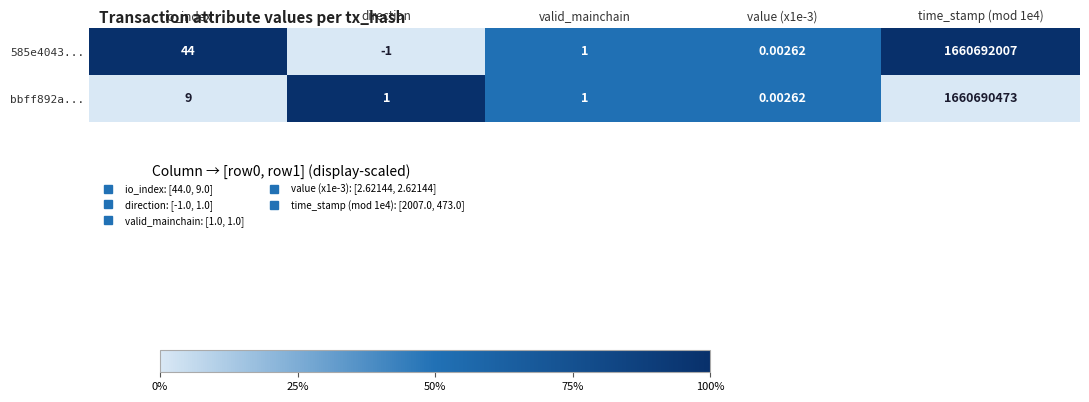

List the series in order of their overall mean, lowest first.

bbff892a..., 585e4043...